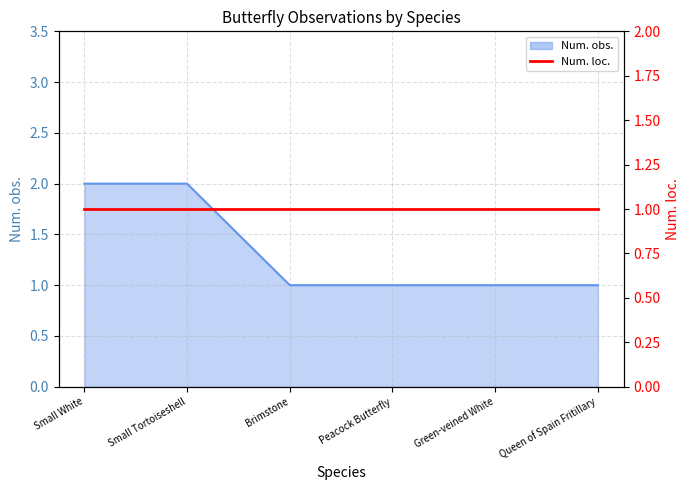

Which category has the highest value across all series?

Small White